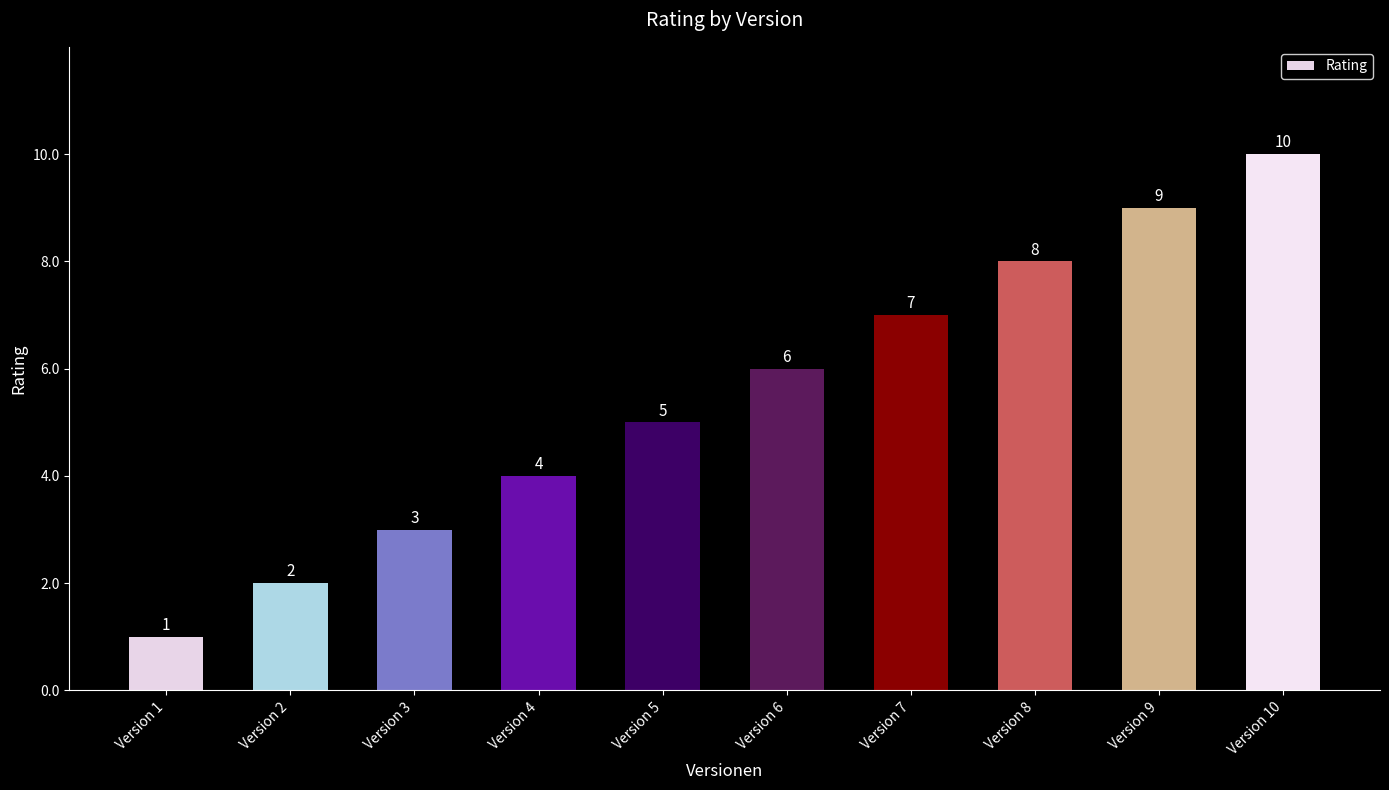

Approximately how many times larger is the value at Version 2 compared to Version 5?

0.4